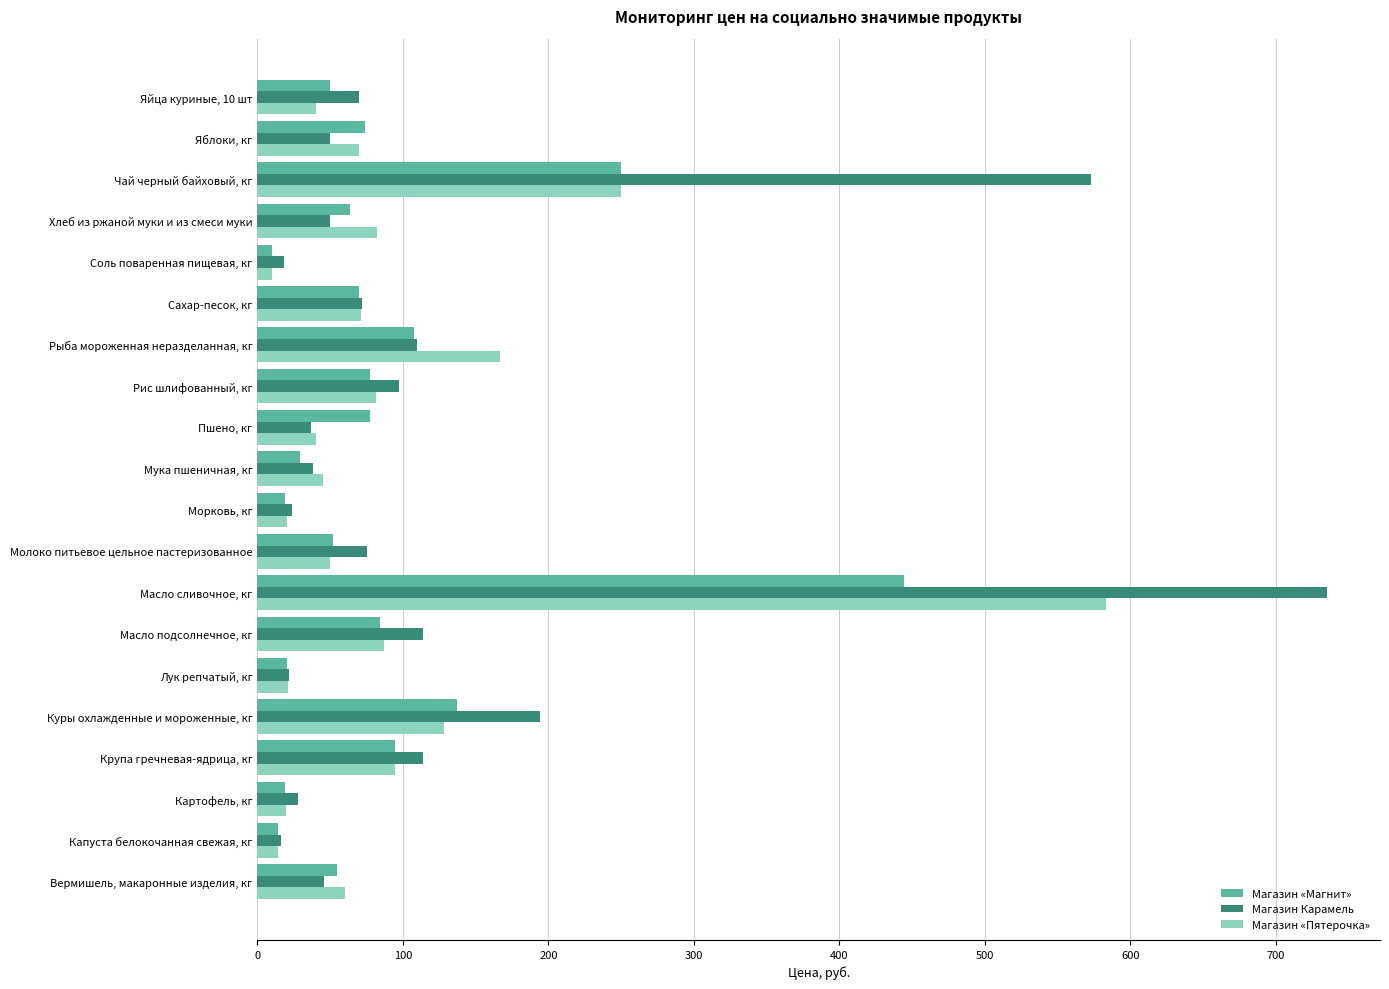

At how many categories does at least one series exceed 605?

1